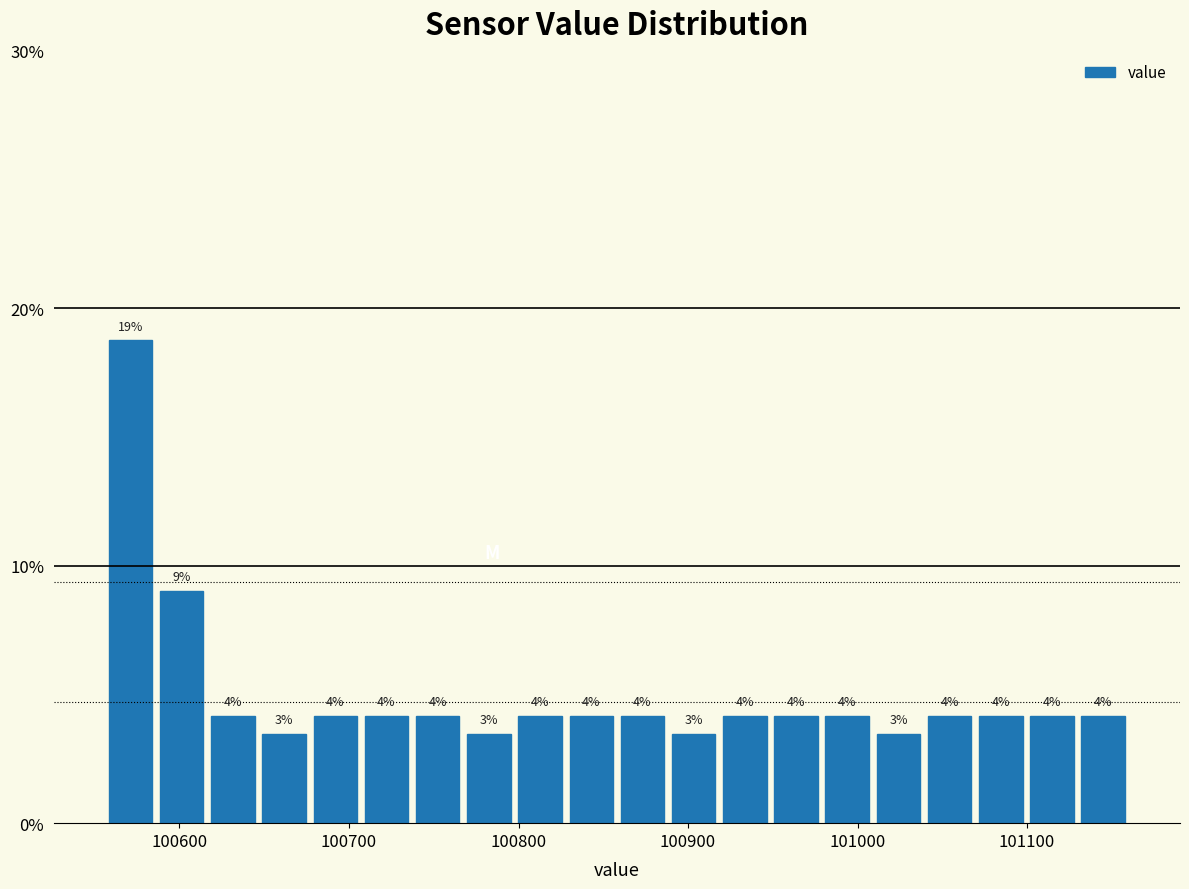

Read against the x-axis, roughly where is the centre of the tallest bar?

100570